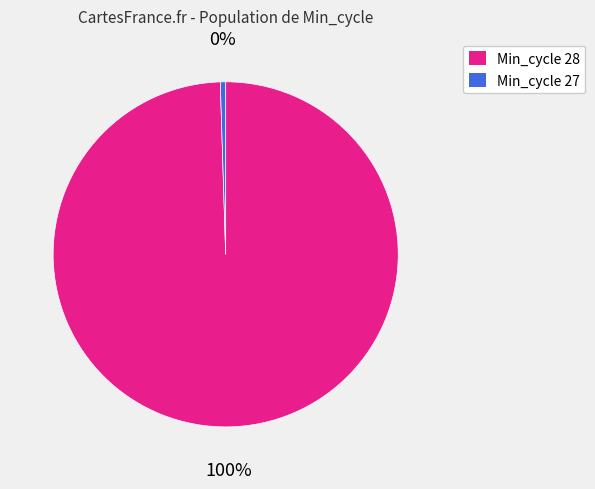

To the nearest percent, what is the average slice percentage?

50%